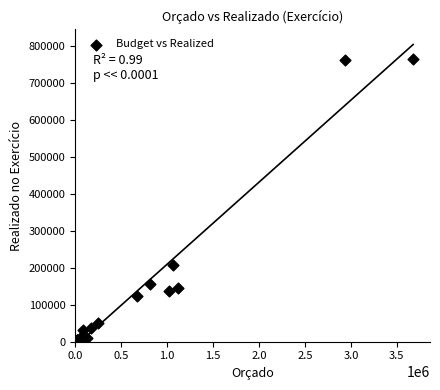

What Y value in the scatter plot is closest to 381708?

206009.7